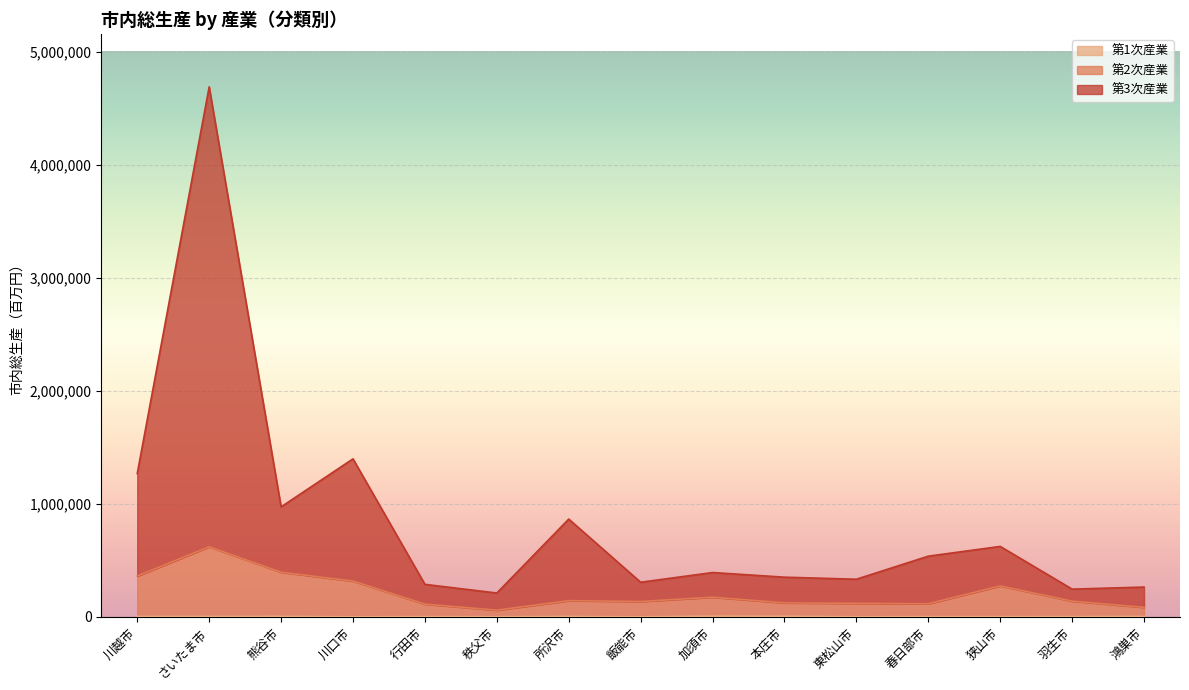

Is it true that 第2次産業 equals 173971 at 加須市?

True